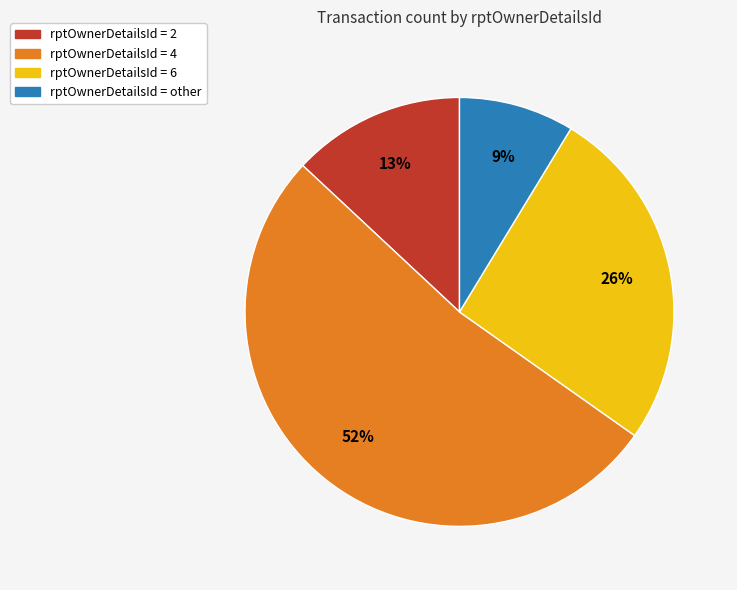

Is there any slice that represents more than half of the pie?

Yes